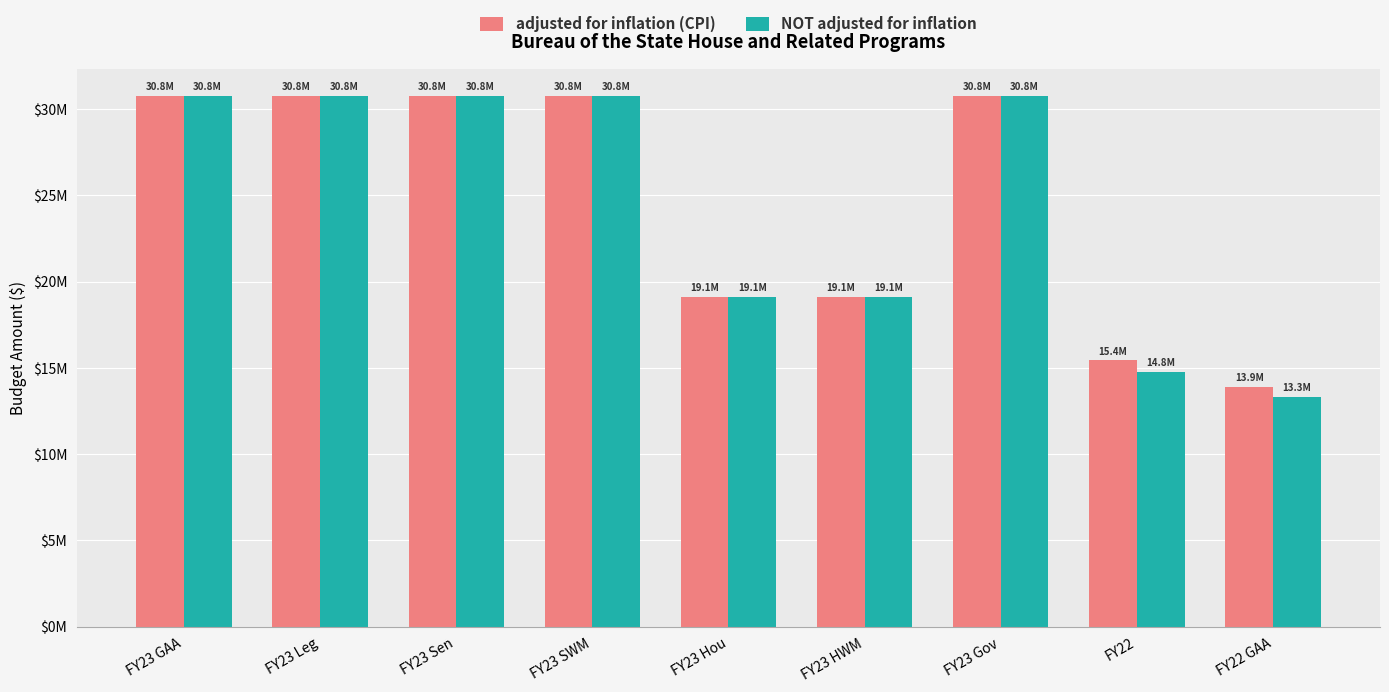

At how many categories does at least one series exceed 30134582?

5